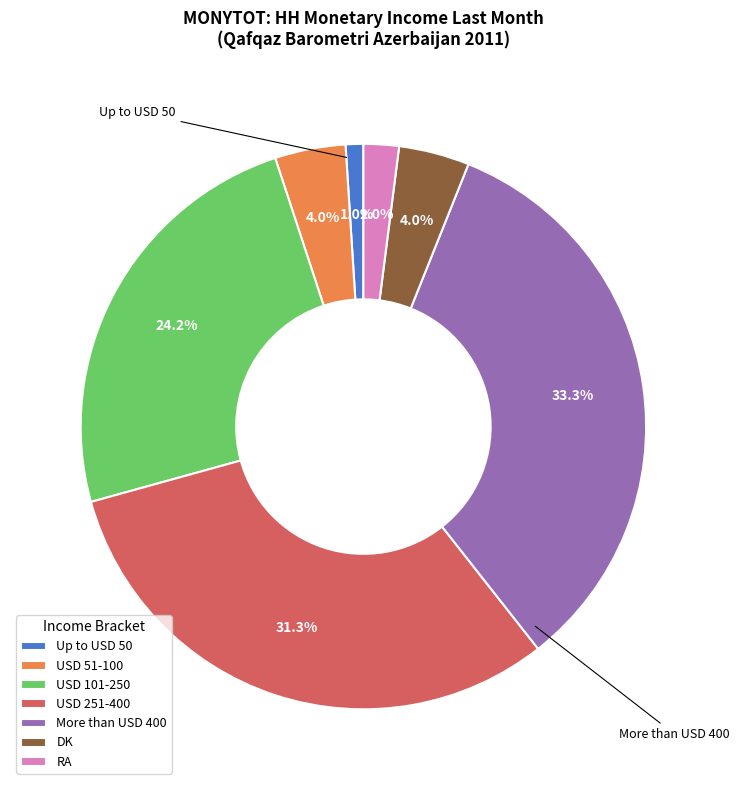

Does More than USD 400 account for over 50% of the chart?

No